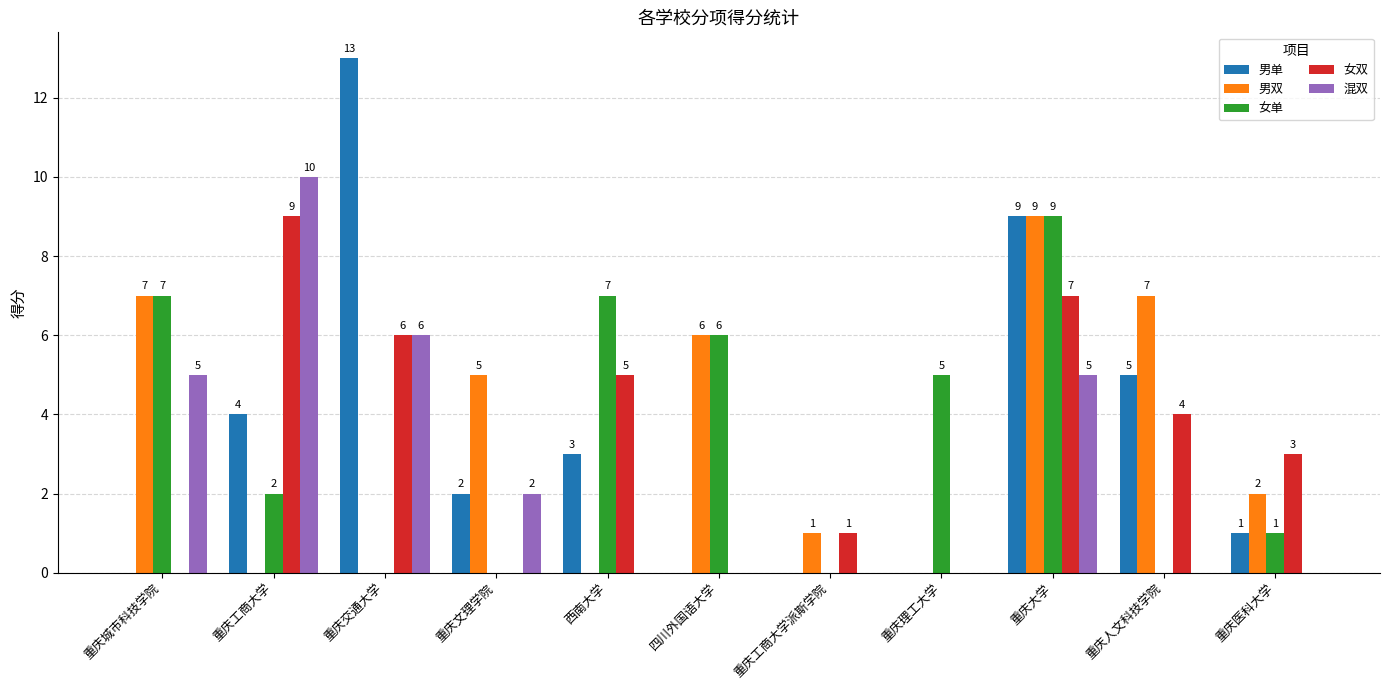

What are all the series names shown in the legend?

男单, 男双, 女单, 女双, 混双